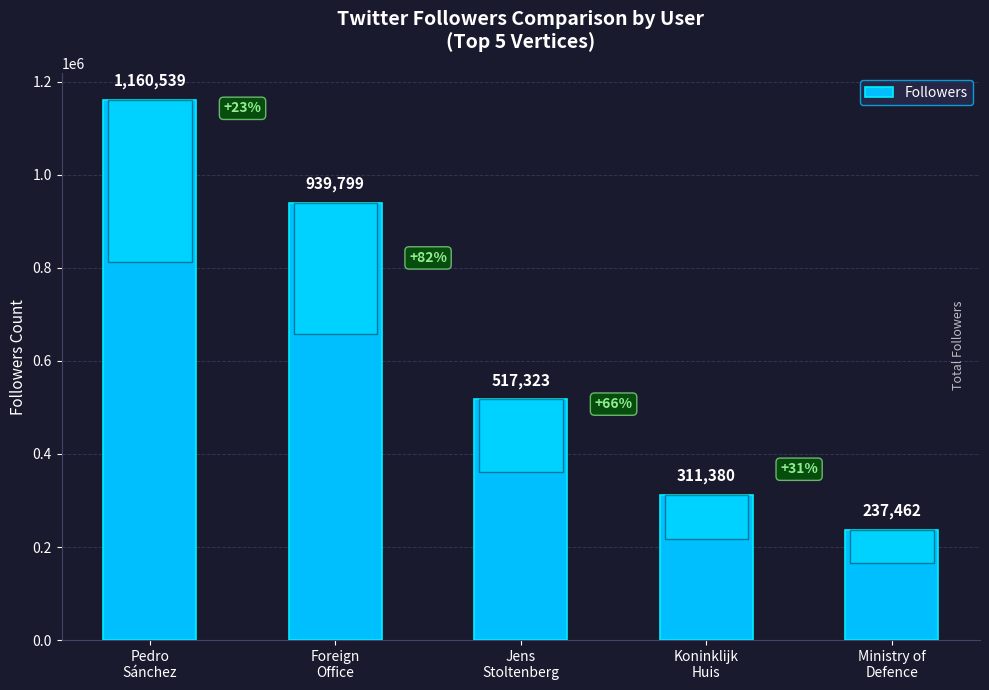

What is the maximum value shown in the chart?

1160539